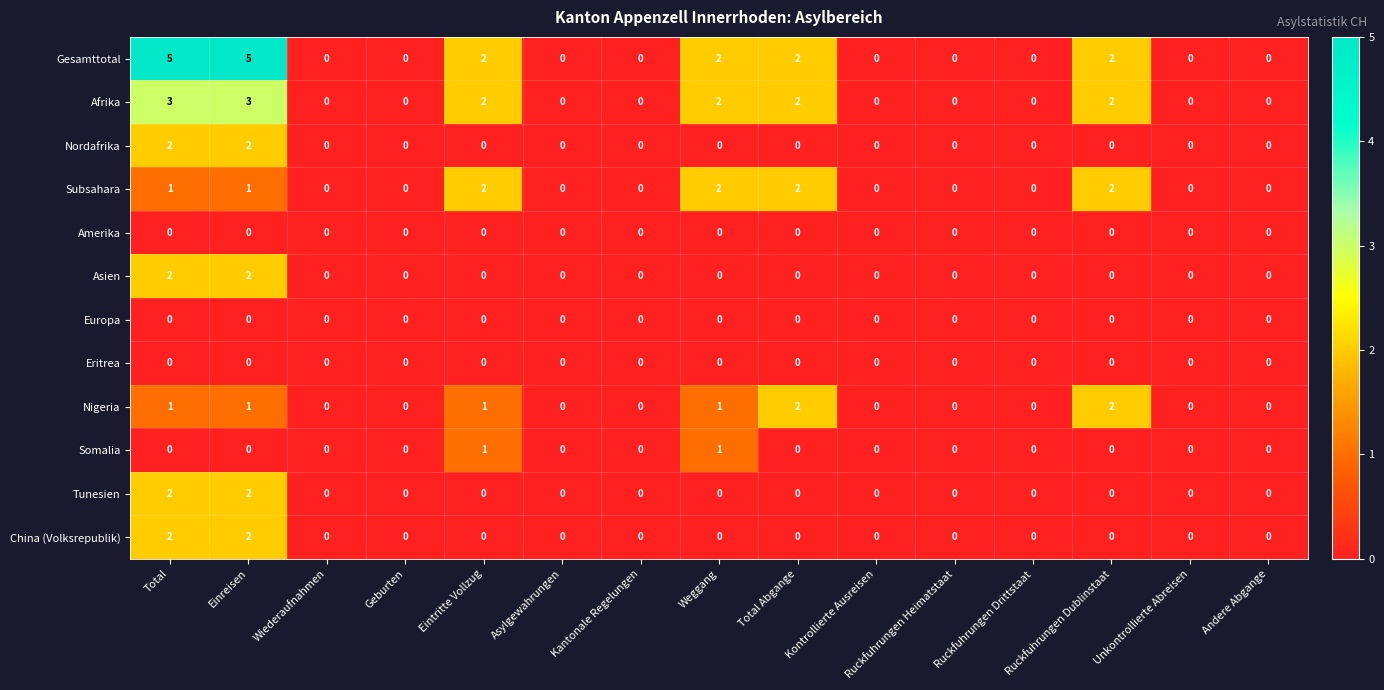

Which series has the largest total across all categories?

Gesamttotal